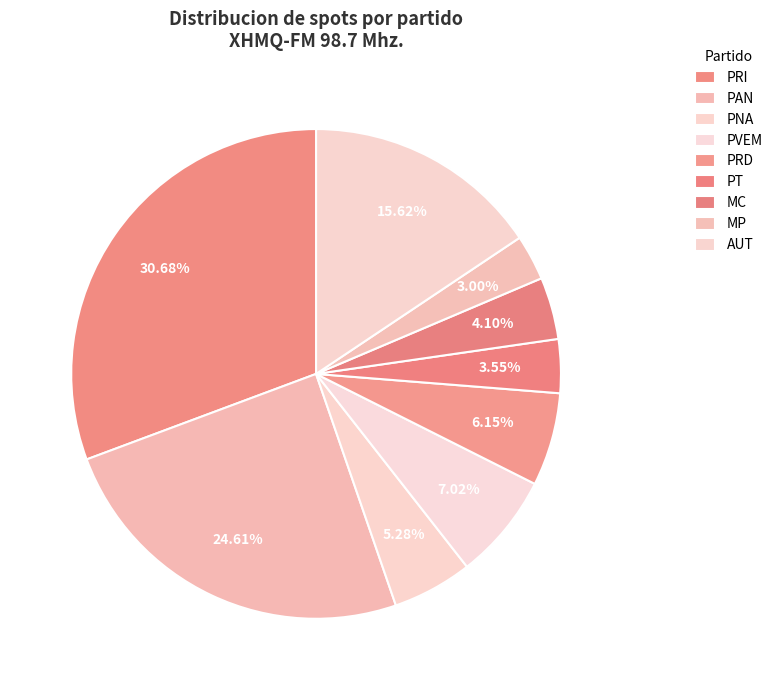

Does any single category account for the majority?

No